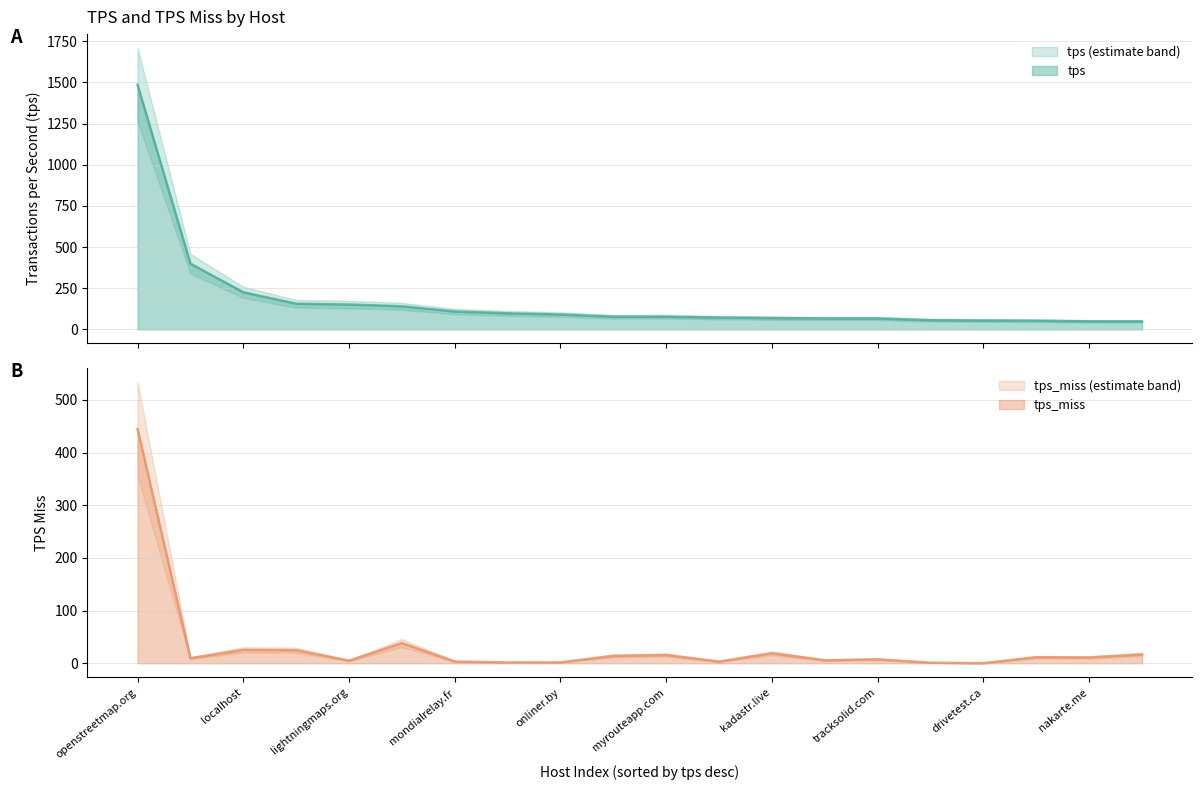

List the series in order of their peak value, lowest first.

tps_miss, tps